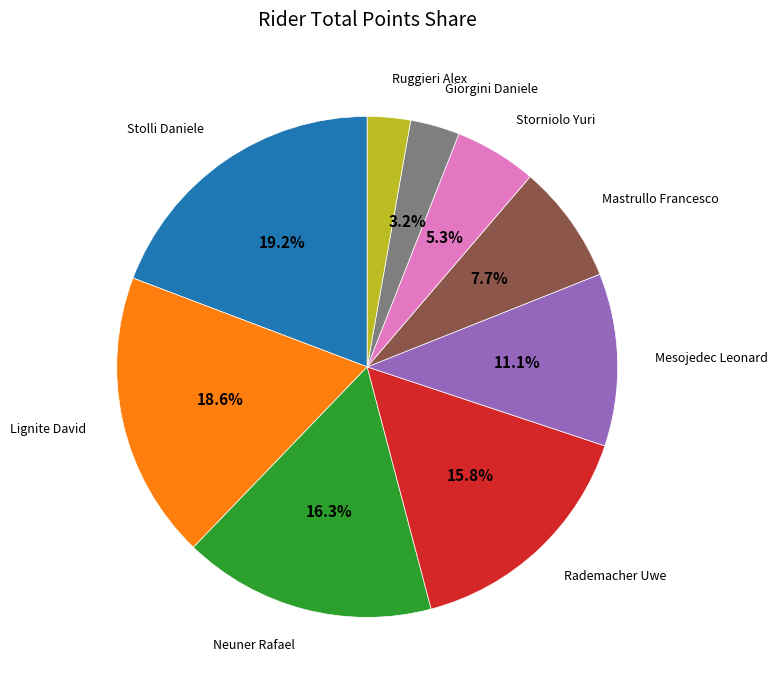

How many segments does this pie chart have?

9